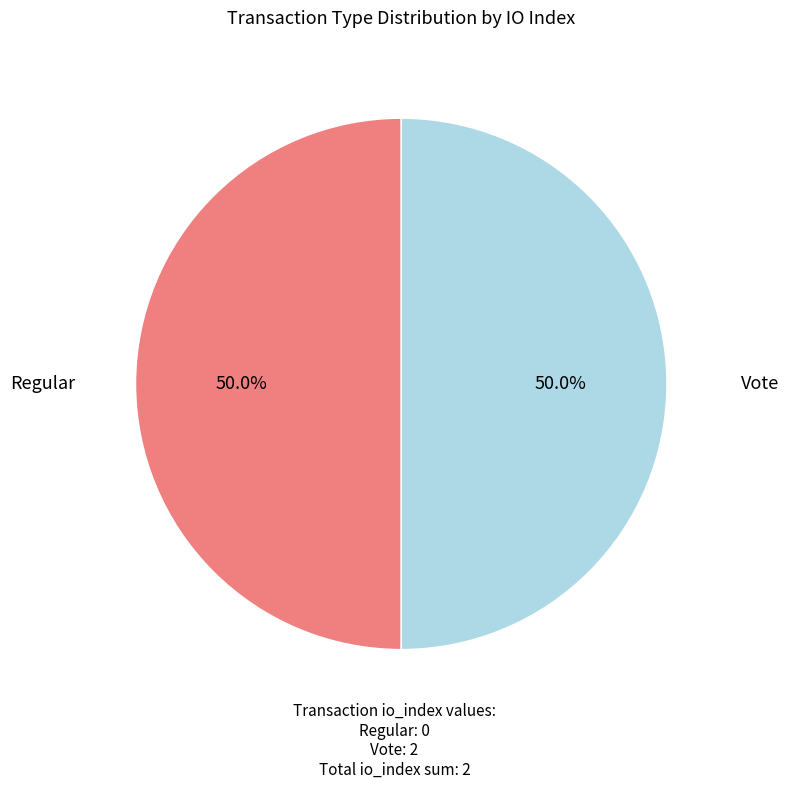

Count the number of slices in the pie.

2